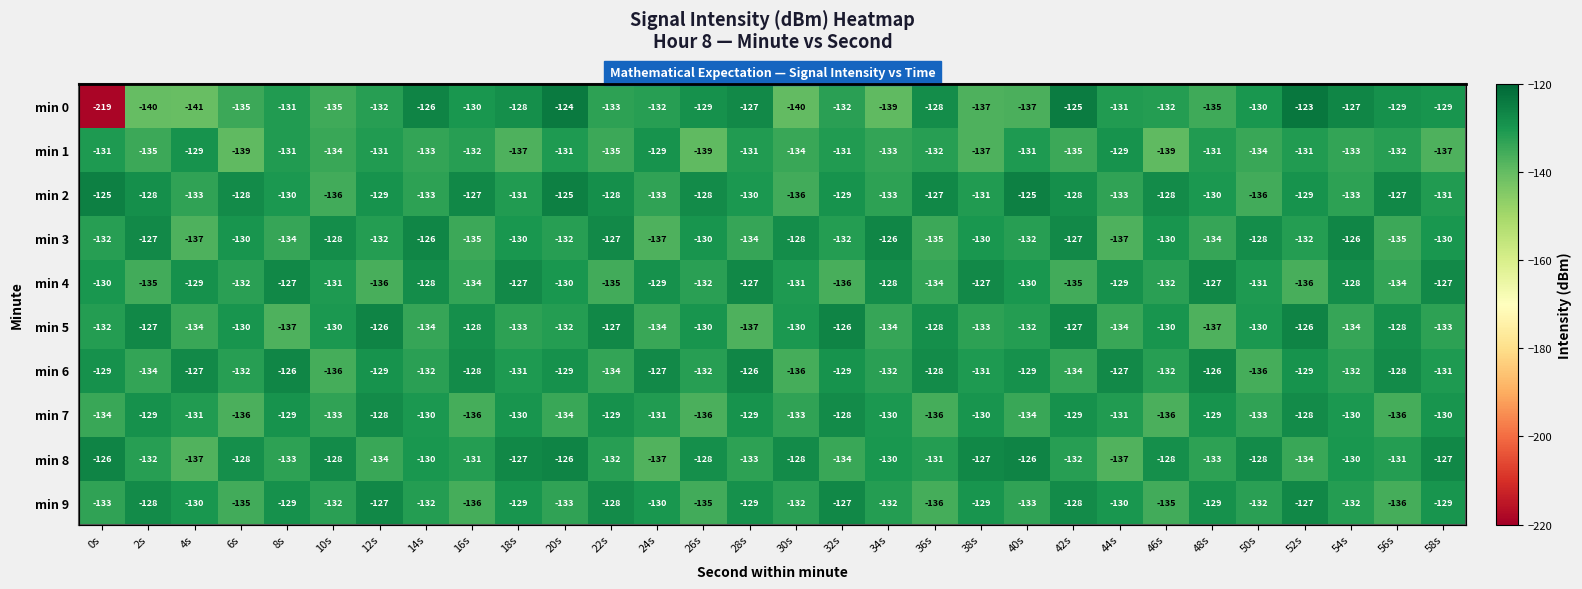

Is it true that min 7 equals -63.9 at 8s?

False